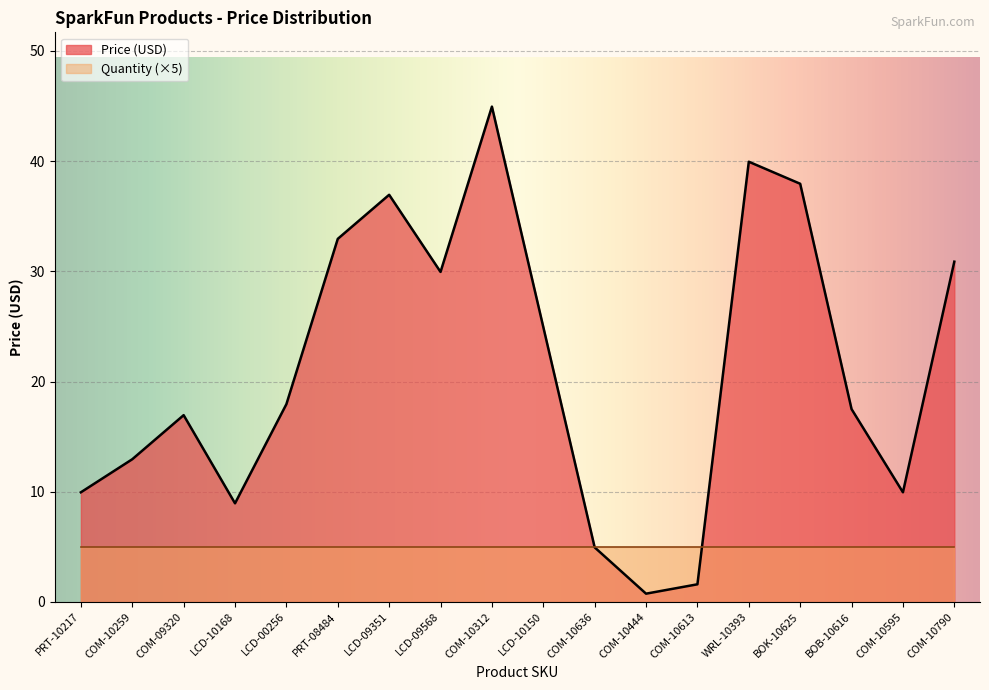

At which label is the value closest to 22?

LCD-10150